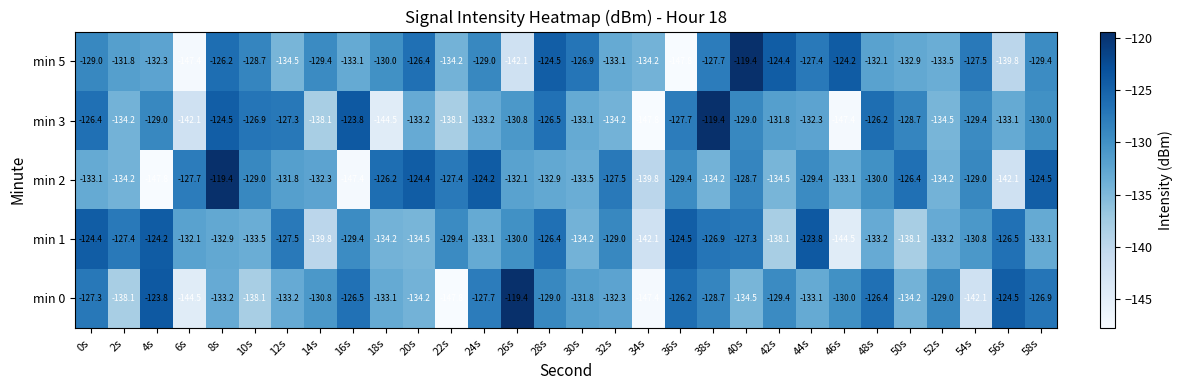

Rank the series at 56s from highest to lowest value.

min 0, min 1, min 3, min 5, min 2